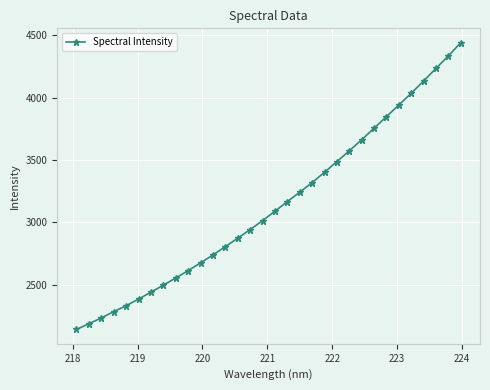

What is the maximum value shown in the chart?

4439.9